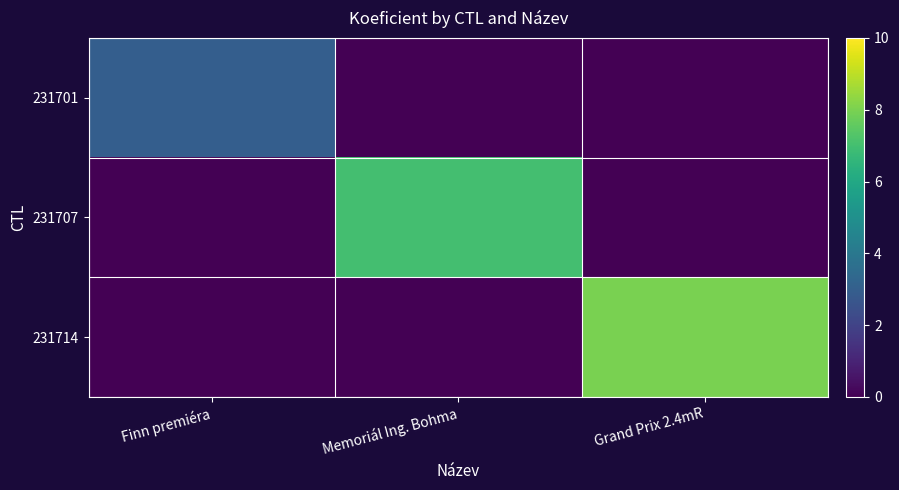

List the series in order of their overall mean, lowest first.

231701, 231707, 231714